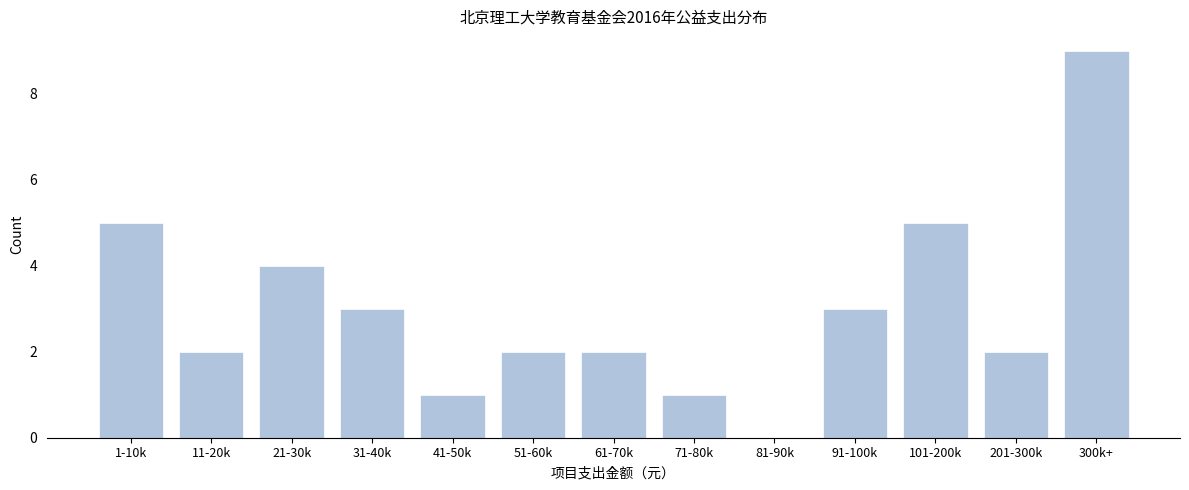

Reading left to right, list all the values displayed in this chart.

1-10k=5	11-20k=2	21-30k=4	31-40k=3	41-50k=1	51-60k=2	61-70k=2	71-80k=1	81-90k=0	91-100k=3	101-200k=5	201-300k=2	300k+=9